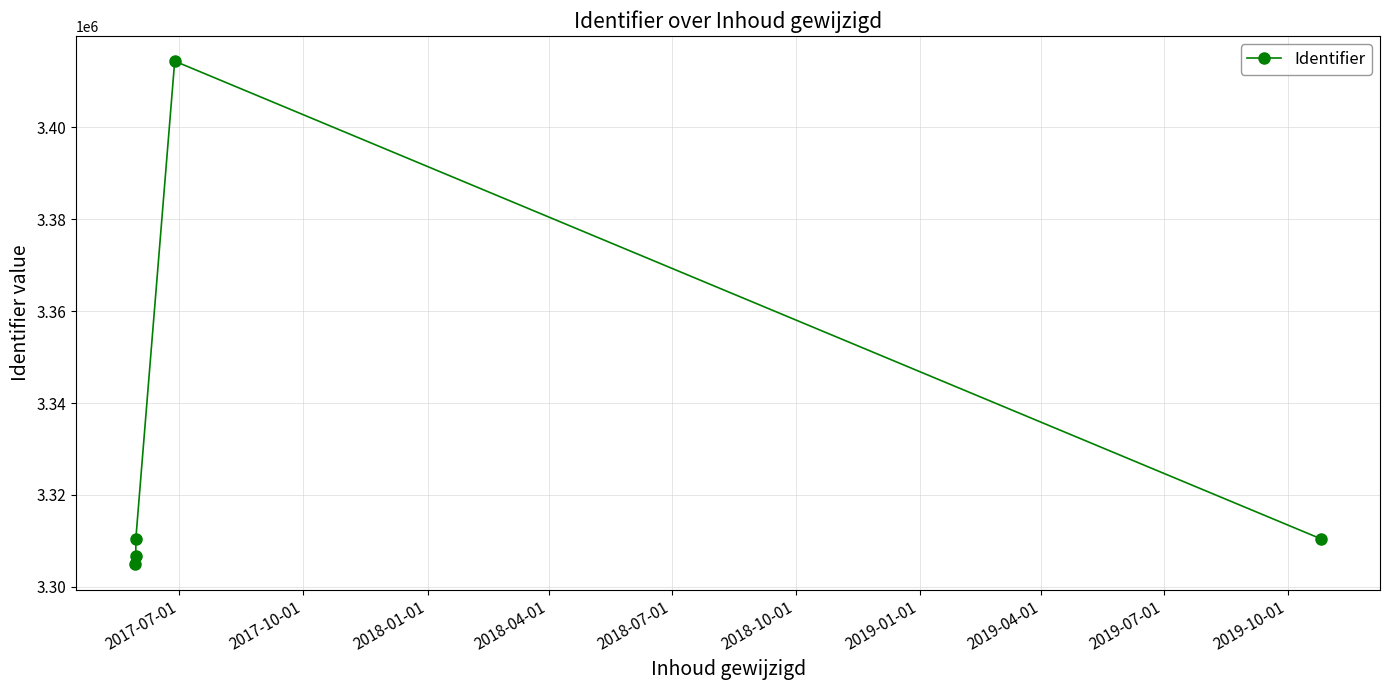

What is the minimum value shown in the chart?

3304891